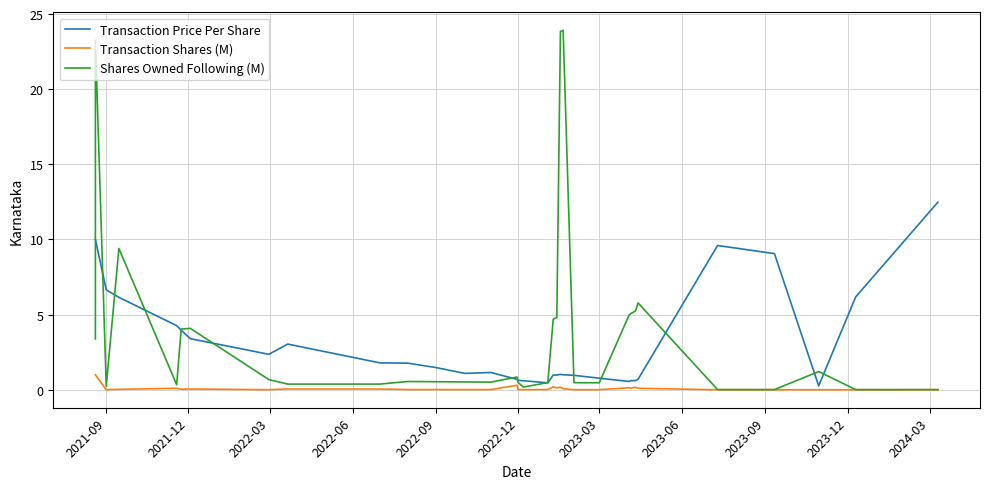

How many lines are shown in the chart?

3